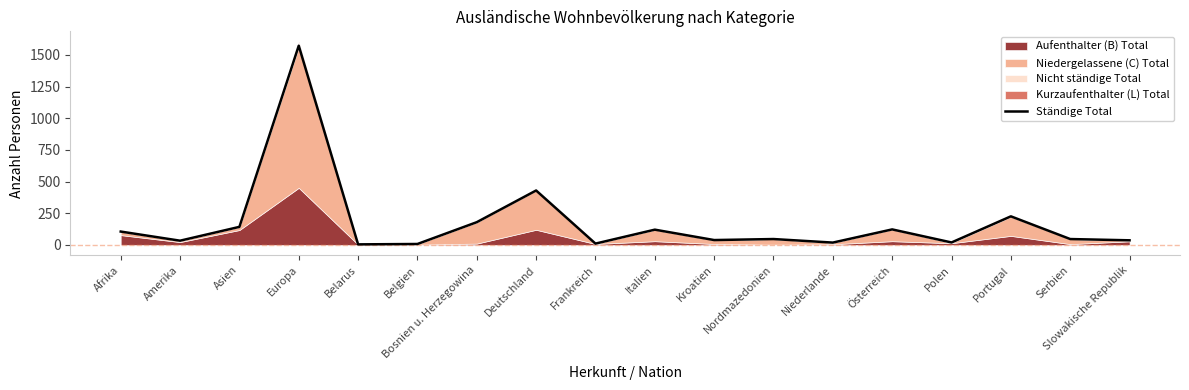

How many lines are shown in the chart?

1